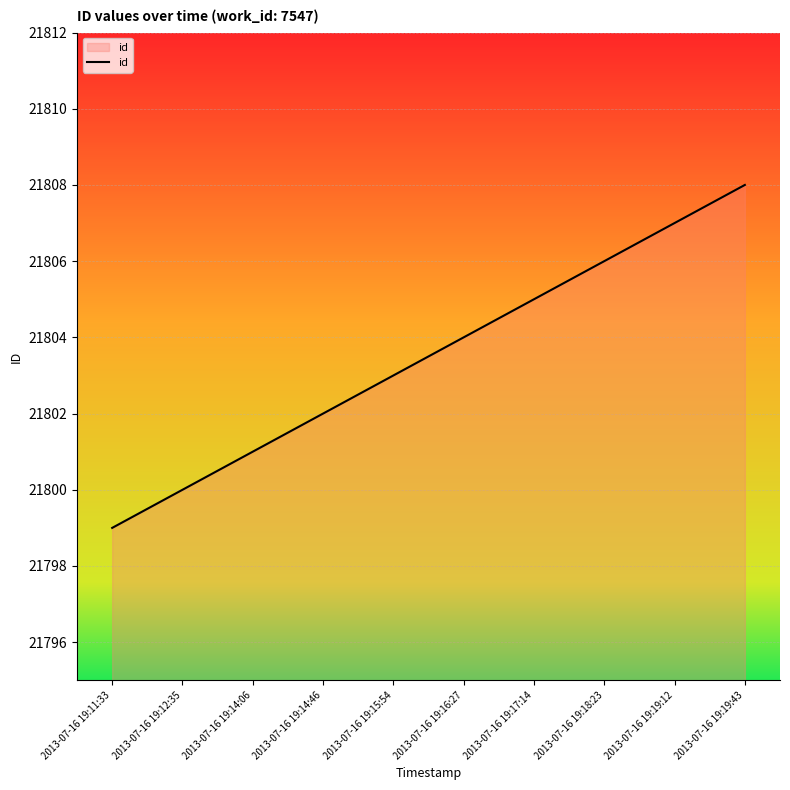

Rank the categories by value from highest to lowest.

2013-07-16 19:19:43, 2013-07-16 19:19:12, 2013-07-16 19:18:23, 2013-07-16 19:17:14, 2013-07-16 19:16:27, 2013-07-16 19:15:54, 2013-07-16 19:14:46, 2013-07-16 19:14:06, 2013-07-16 19:12:35, 2013-07-16 19:11:33